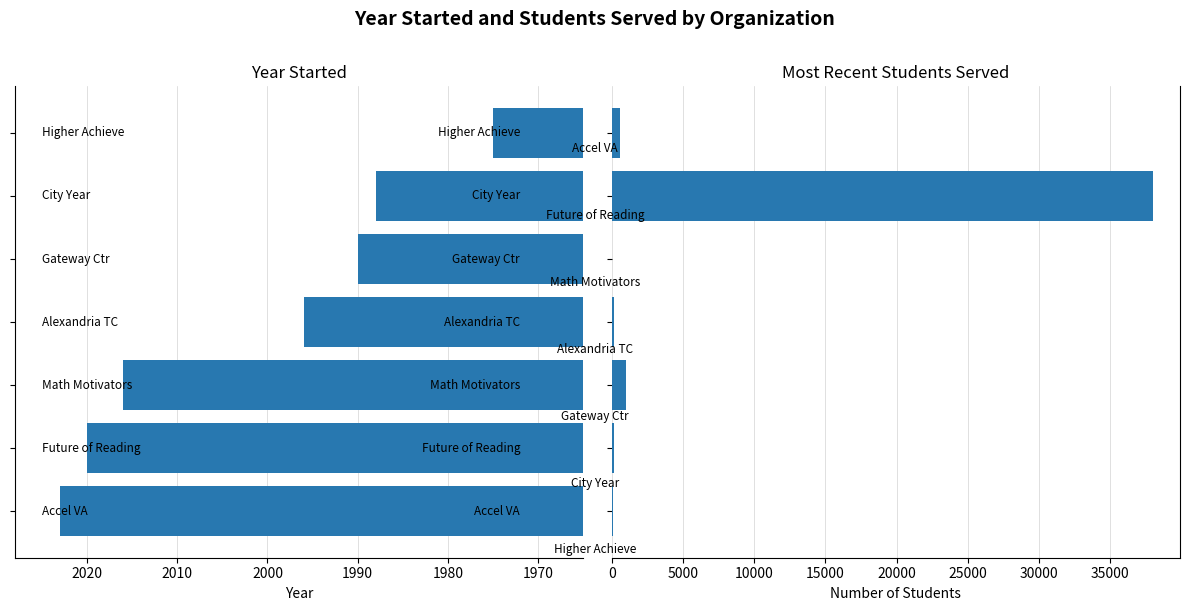

What is the value of the Year Started bar at the 7th from the left?

1975